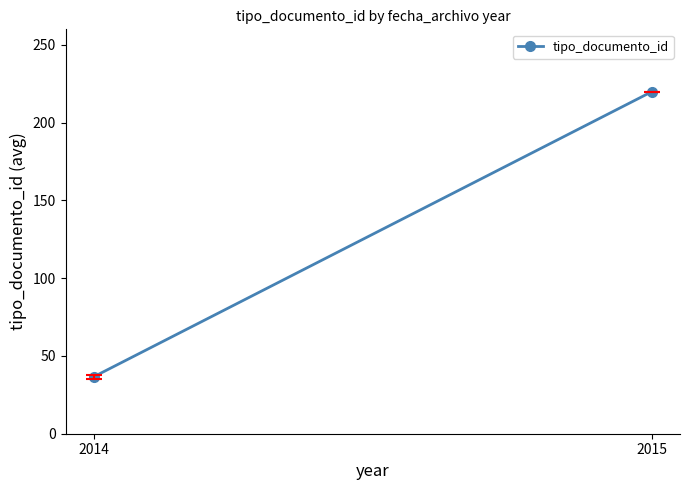

Reading left to right, list all the values displayed in this chart.

36.6	220.0